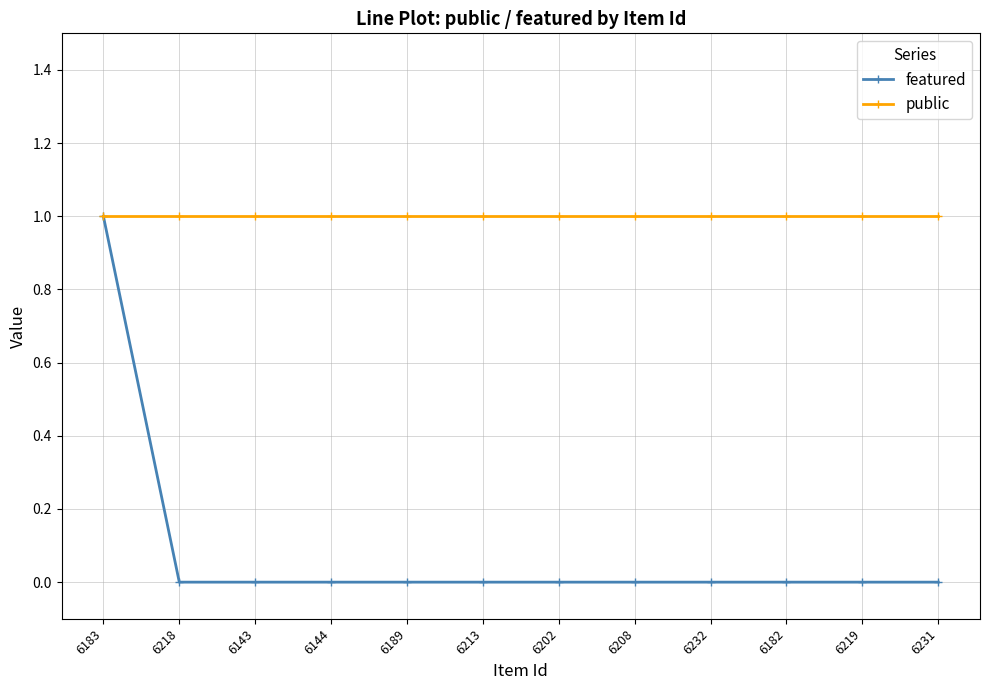

Is it true that featured equals 1 at 6218?

False